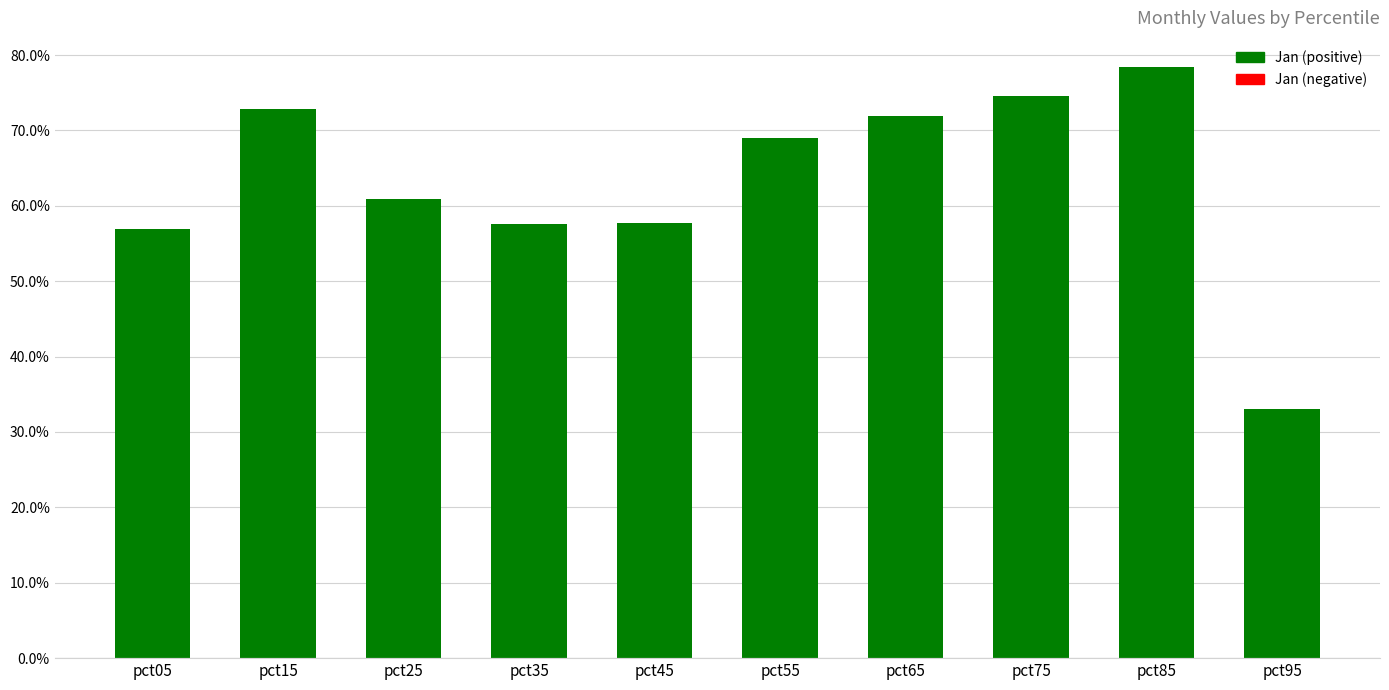

What is the value of the 9th bar from the left?

0.8